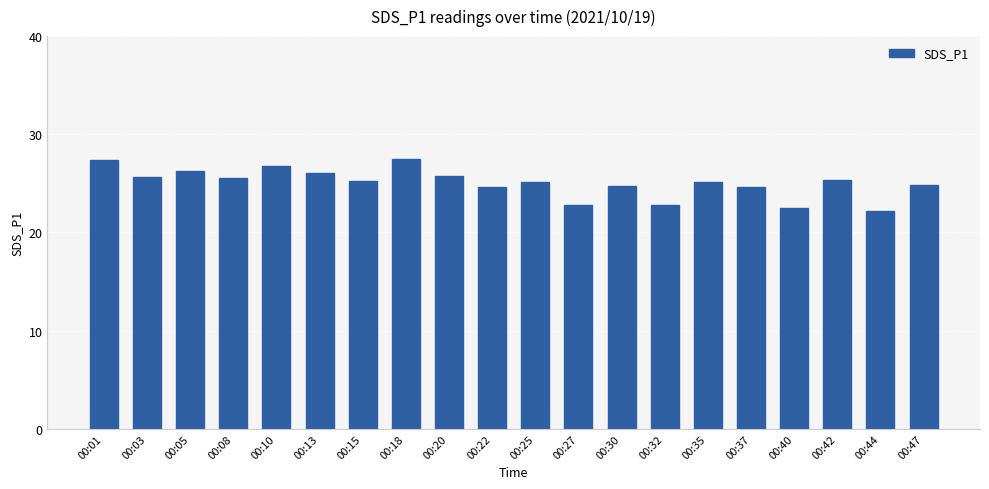

Does the chart contain any negative values?

No